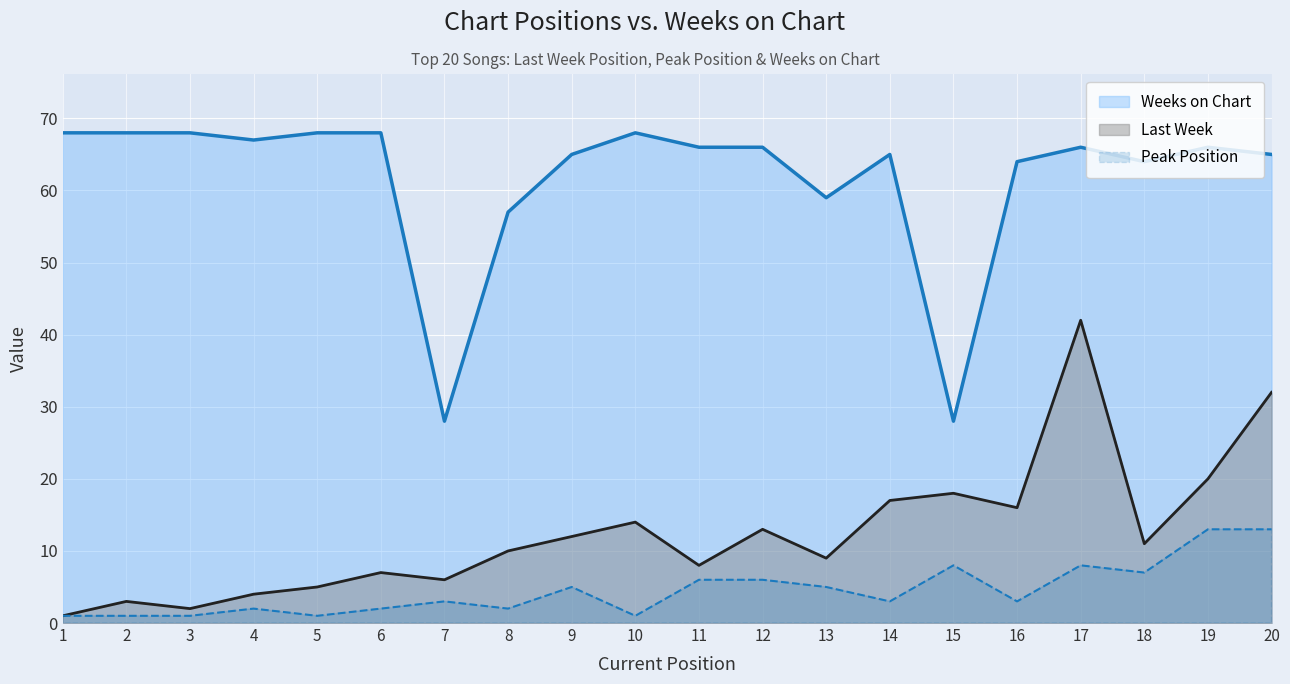

Is the value of Peak Position at 20 greater than the value of Weeks on Chart at 20?

No